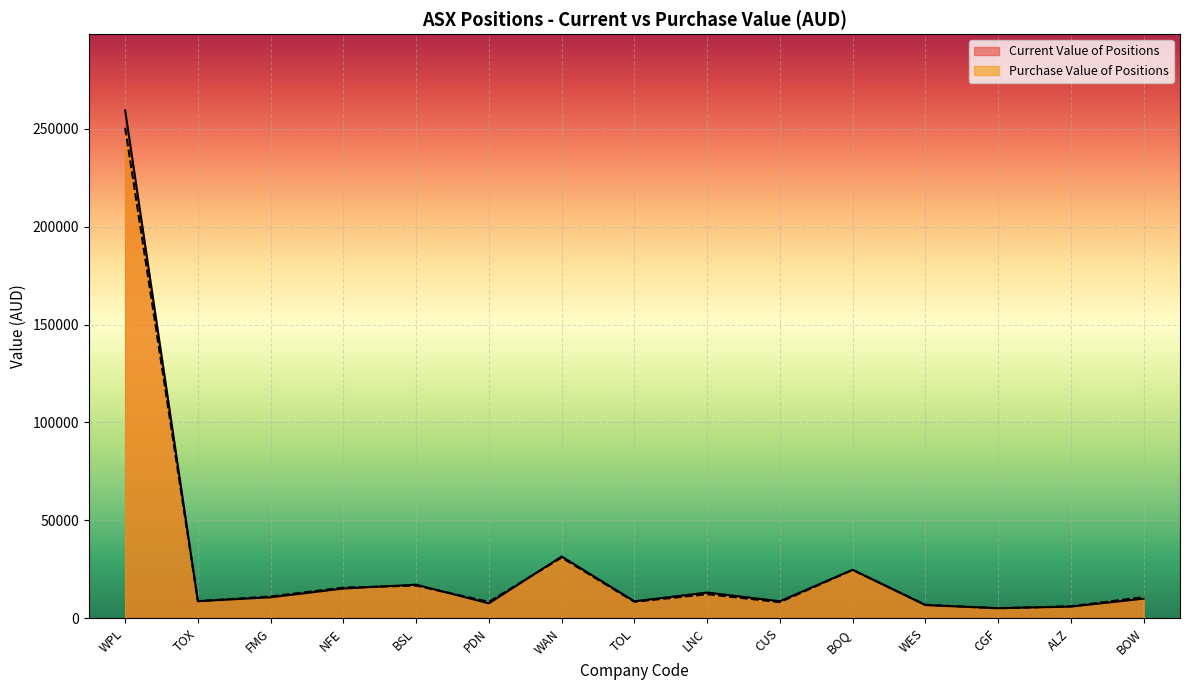

What is the approximate value of Purchase Value of Positions at BOW?

10850.0